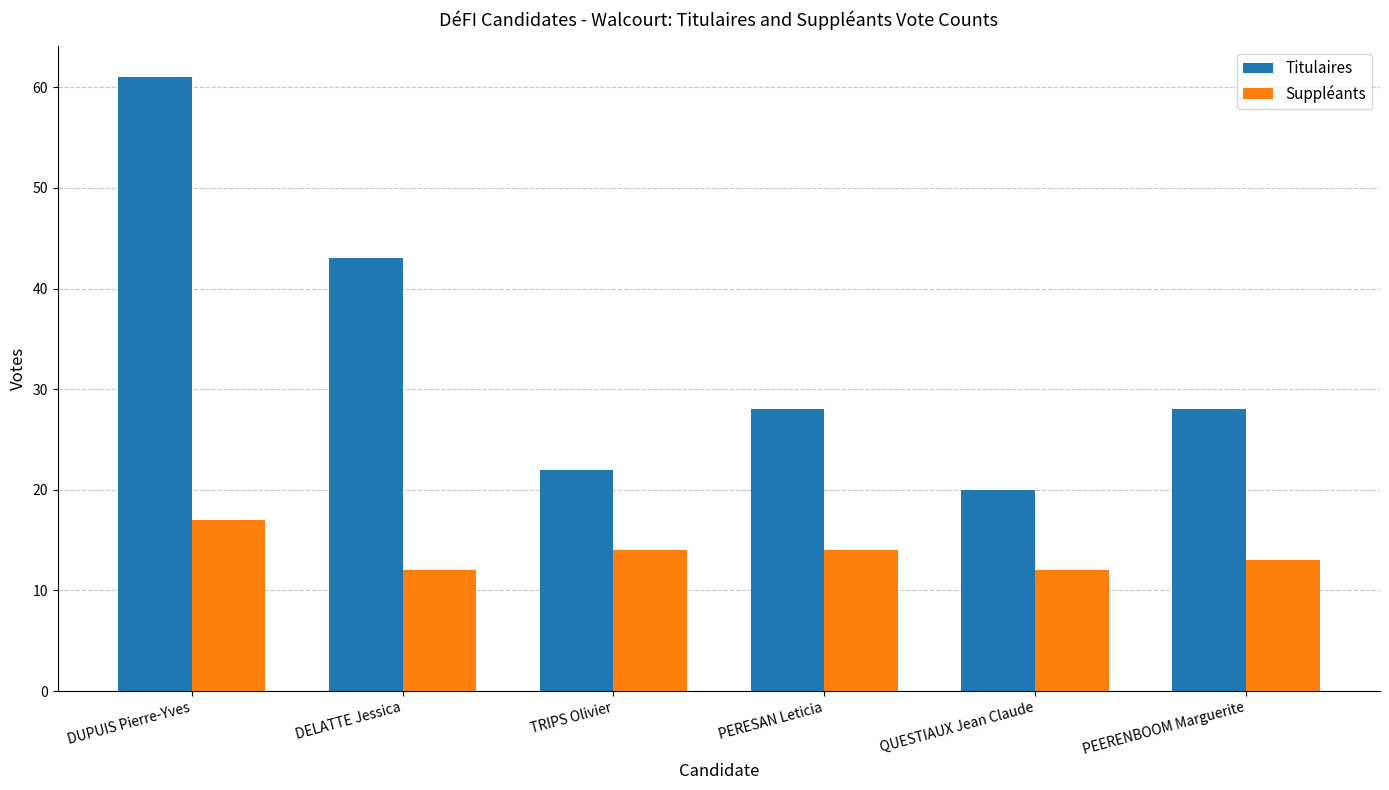

What is the lowest value of the Titulaires series?

20